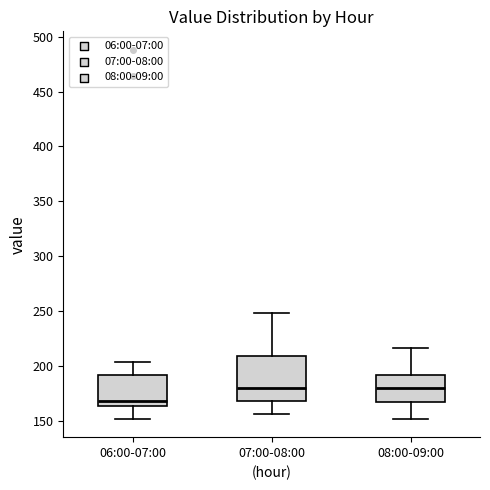

Where does the upper whisker of the box for 08:00-09:00 end on the y-axis? The values are not printed on the chart, so give them approximately, as read against the axis.

215